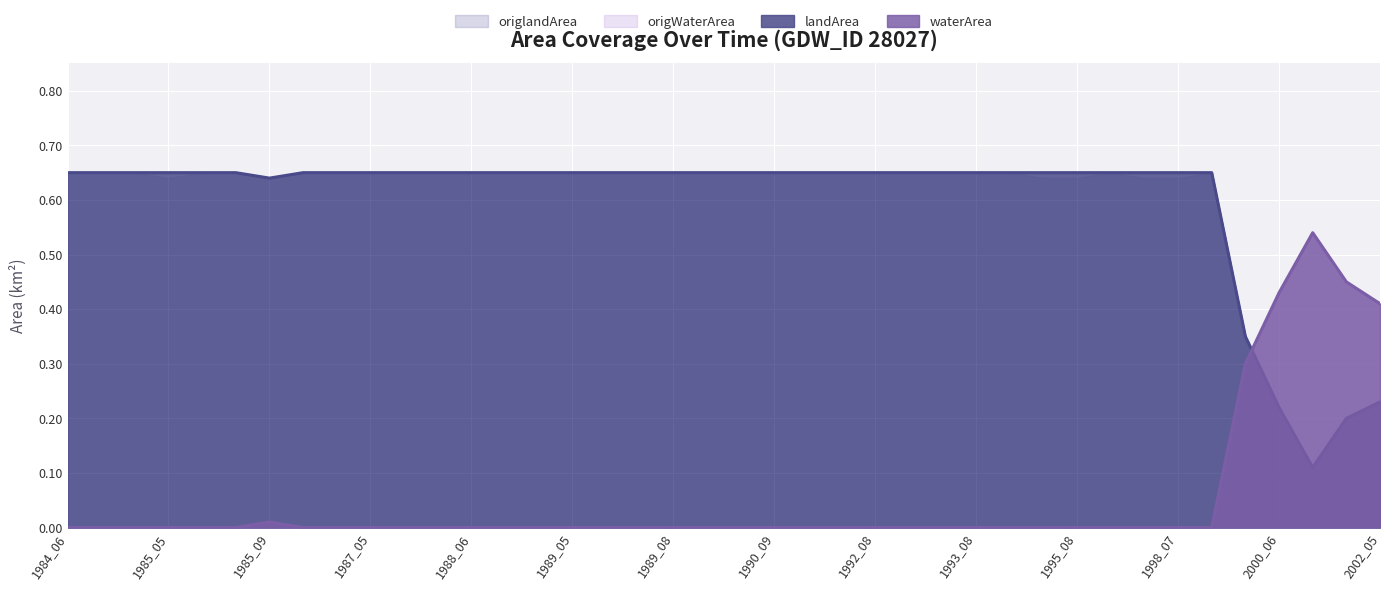

How many lines are shown in the chart?

4